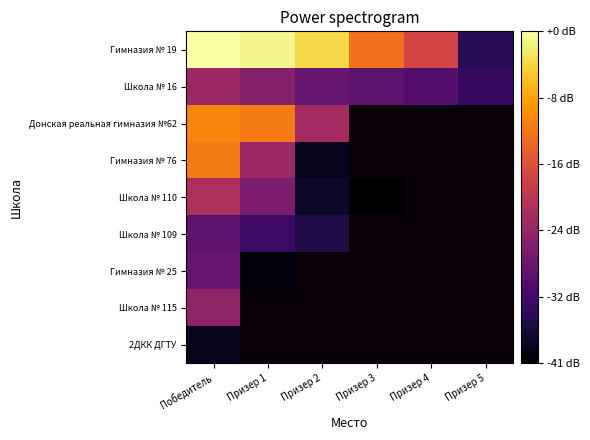

At which label is Гимназия № 19 closest to 73?

Призер 4